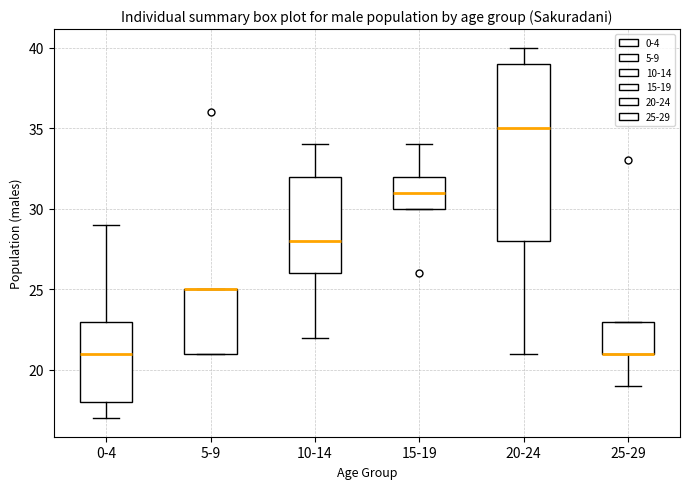

Reading left to right, read every box against the y-axis: the position of its median line, the range the box covers, and the ends of its whiskers. The values are not printed on the chart, so give them approximately, as read against the axis.

0-4: median 21, box 18 to 23, whiskers 17 to 29
5-9: median 25 (drawn on the box's upper edge), box 21 to 25, whiskers 21 to 25
10-14: median 28, box 26 to 32, whiskers 22 to 34
15-19: median 31, box 30 to 32, whiskers 30 to 34
20-24: median 35, box 28 to 39, whiskers 21 to 40
25-29: median 21 (drawn on the box's lower edge), box 21 to 23, whiskers 19 to 23